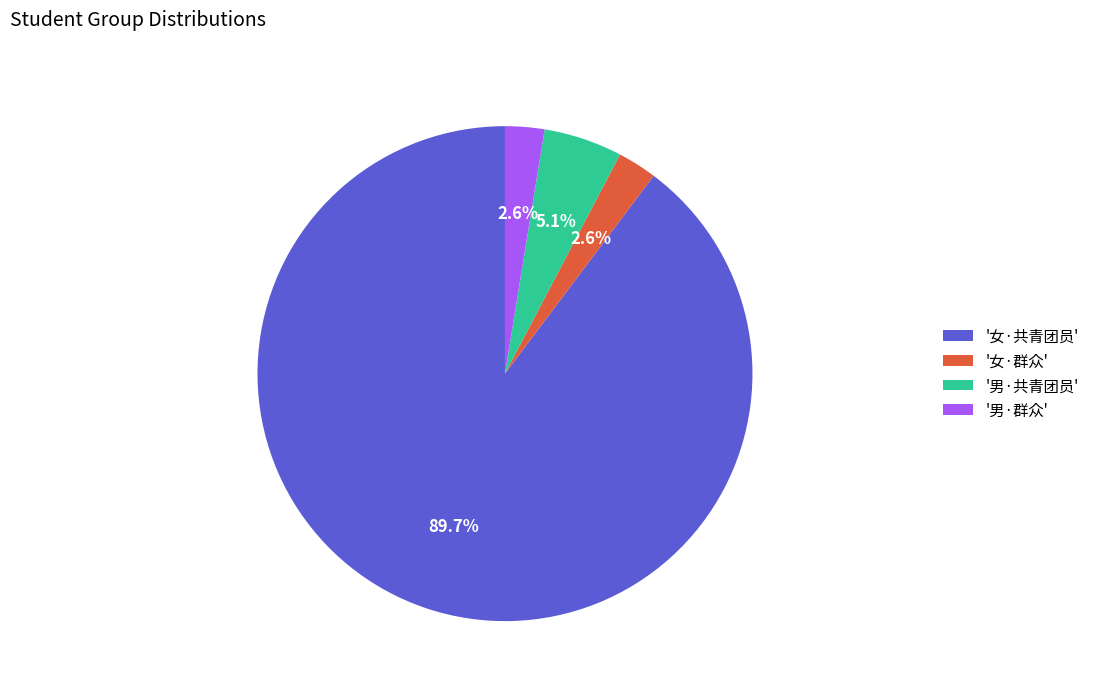

What is the majority slice?

'女·共青团员'